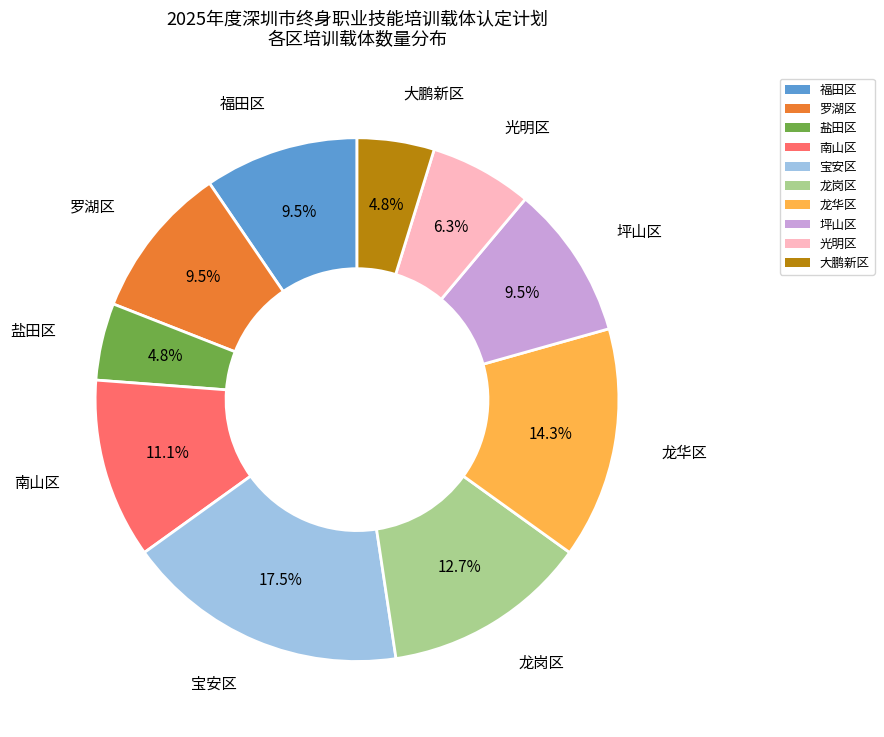

Does 宝安区 represent more than half of the total?

No